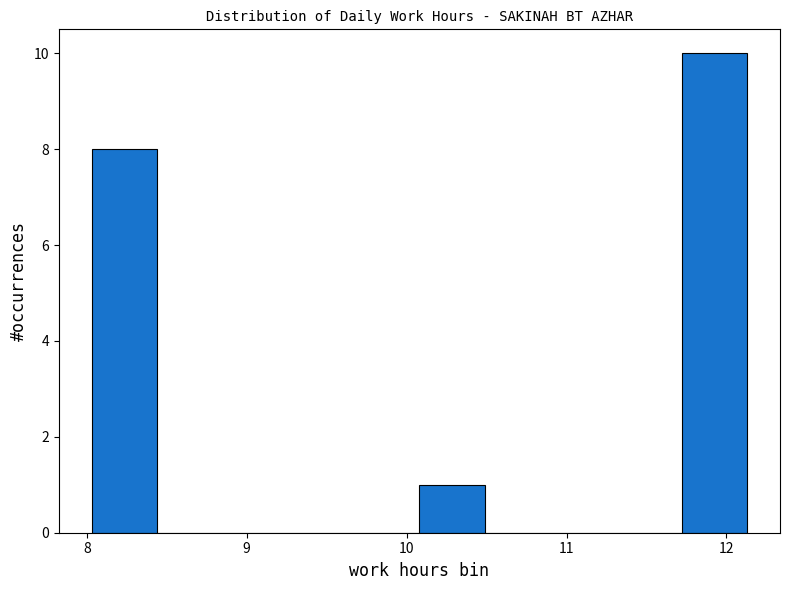

Over which range of the x-axis is the bar tallest?

11.72 to 12.13